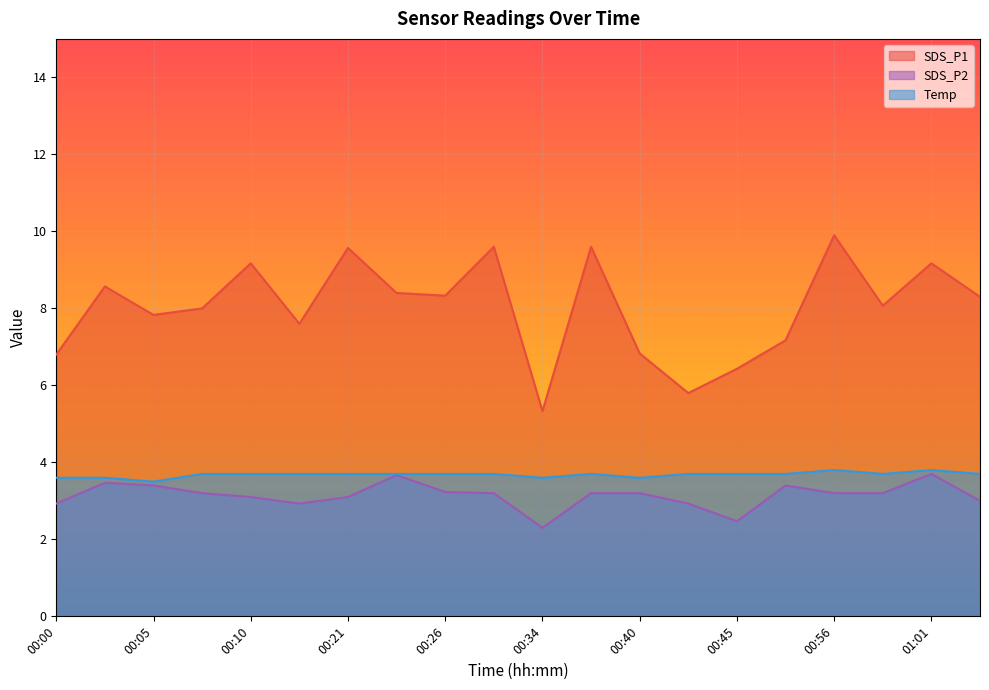

What is the label of the 17th point from the right?

00:07